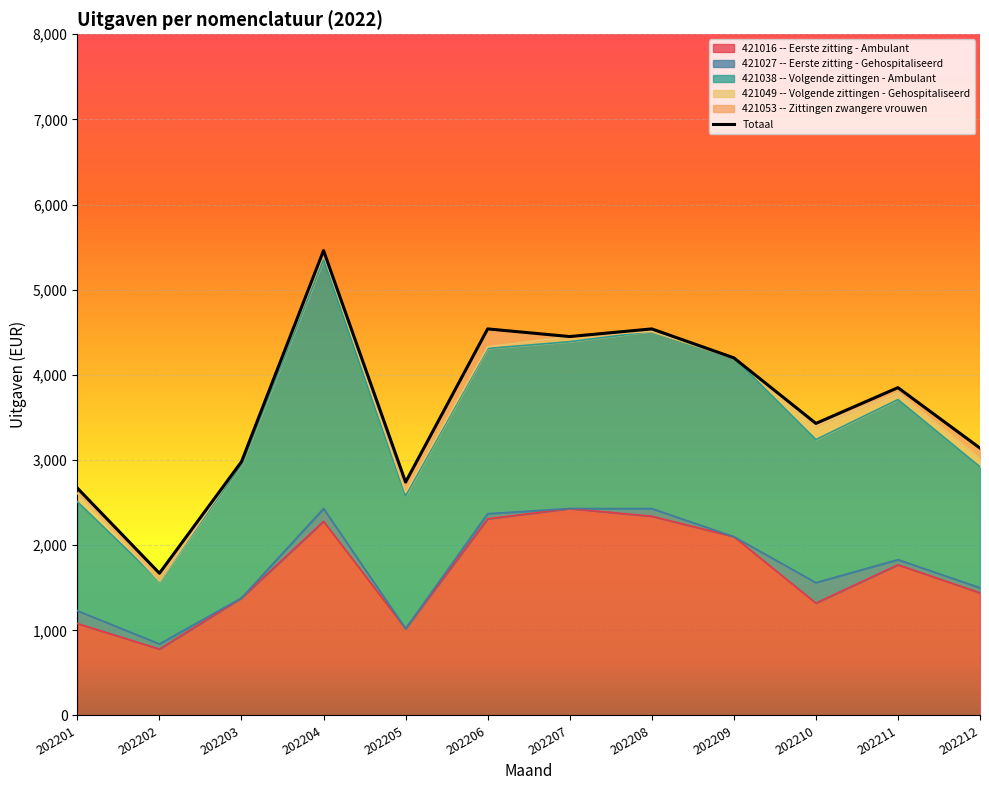

At how many categories does at least one series exceed 2101?

4